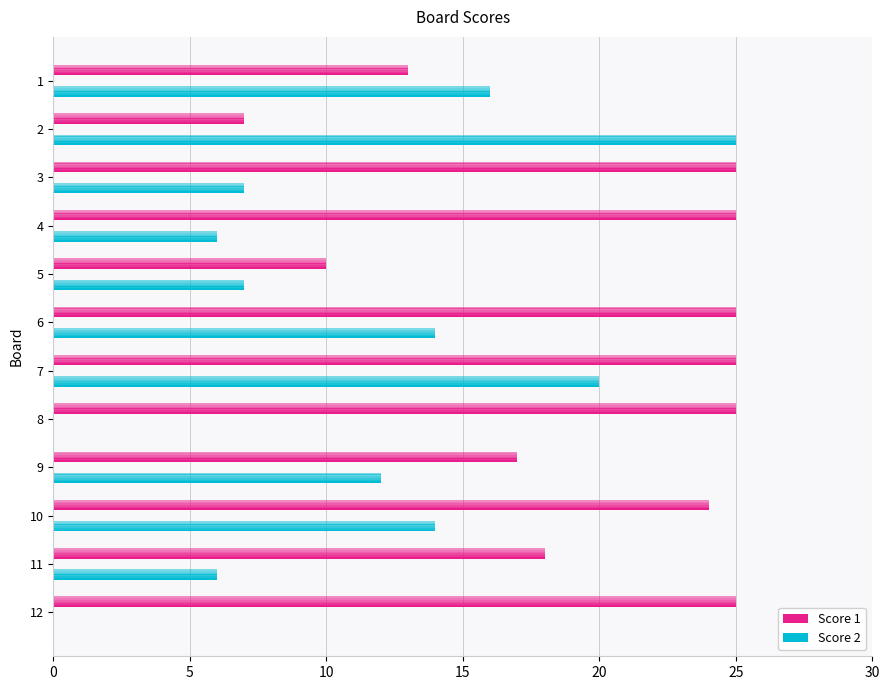

List the series in order of their overall mean, lowest first.

Score 2, Score 1